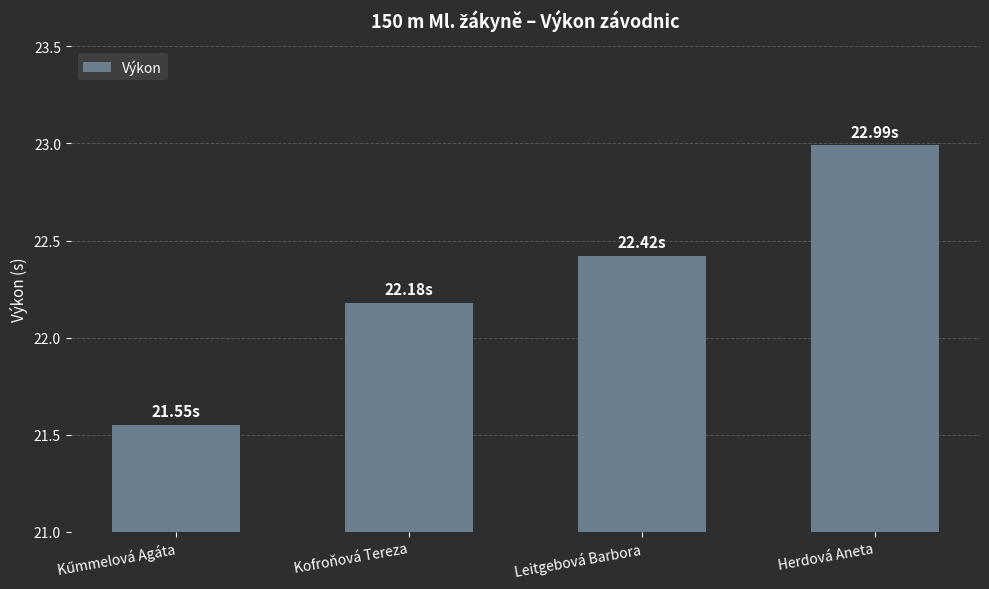

Are the bars grouped side by side (vs. stacked)?

No